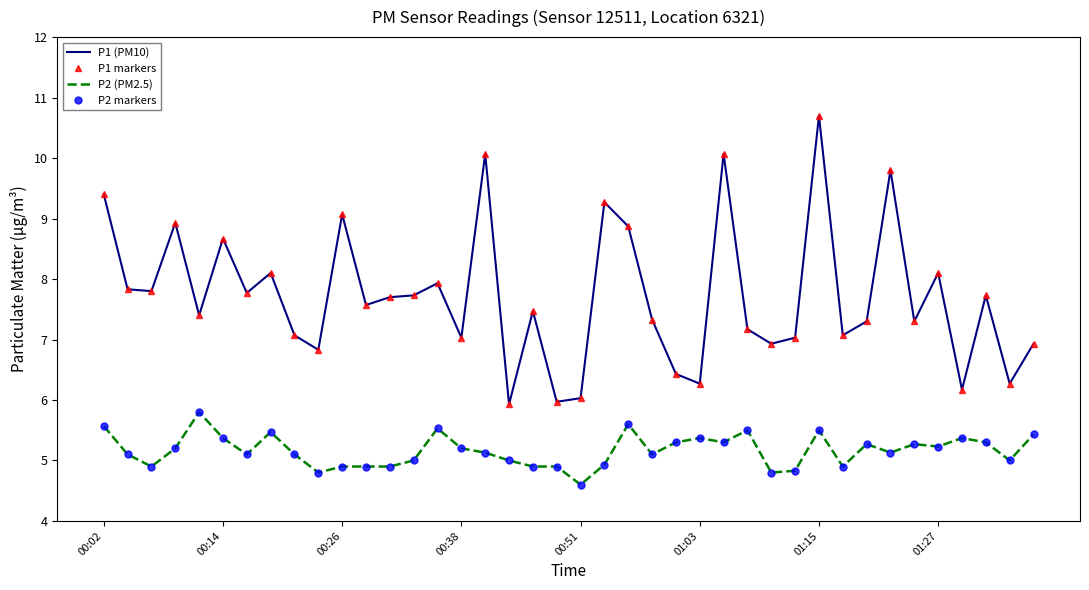

What is the value of the P2 markers point at the 6th from the left?

5.4